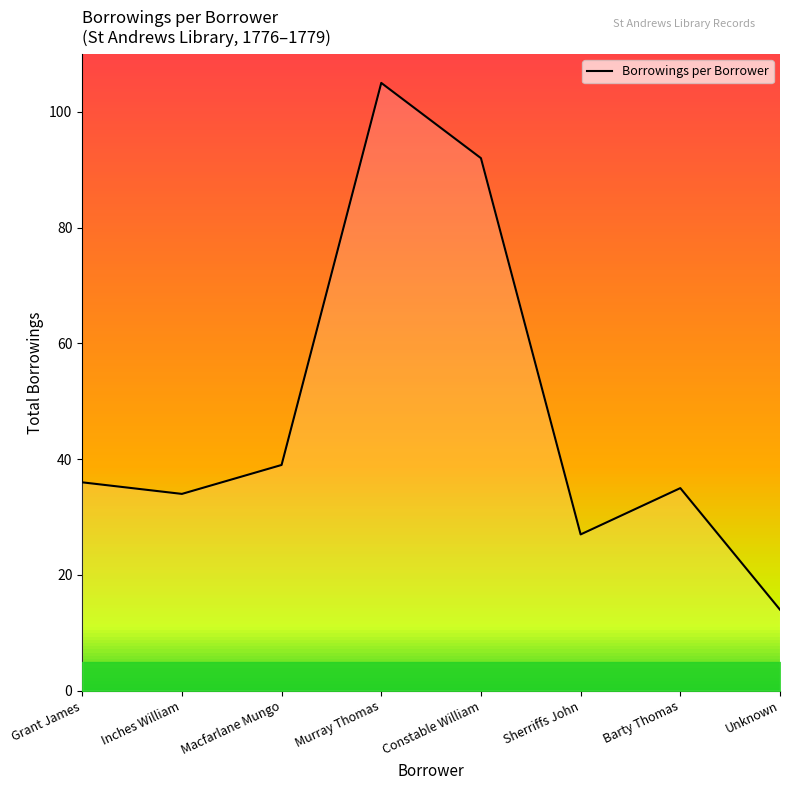

List the labels in order of value, largest first.

Murray Thomas, Constable William, Macfarlane Mungo, Grant James, Barty Thomas, Inches William, Sherriffs John, Unknown